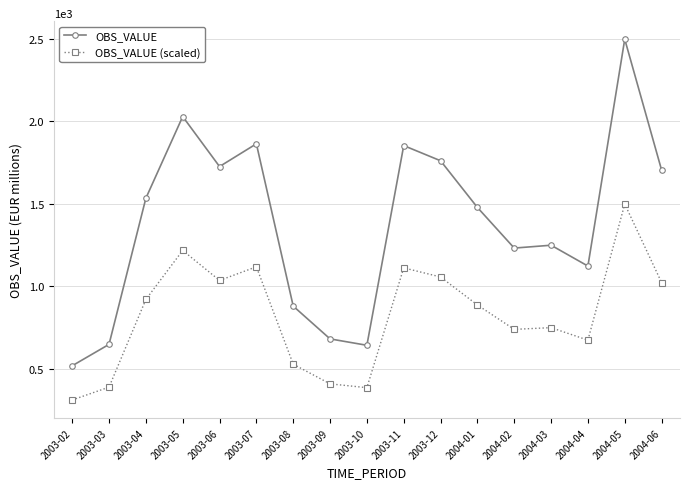

Which series has the largest range (max minus min)?

OBS_VALUE